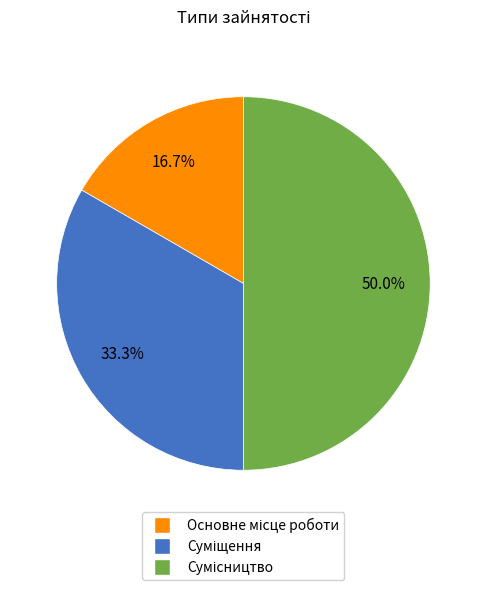

Is there a majority slice in this chart?

No